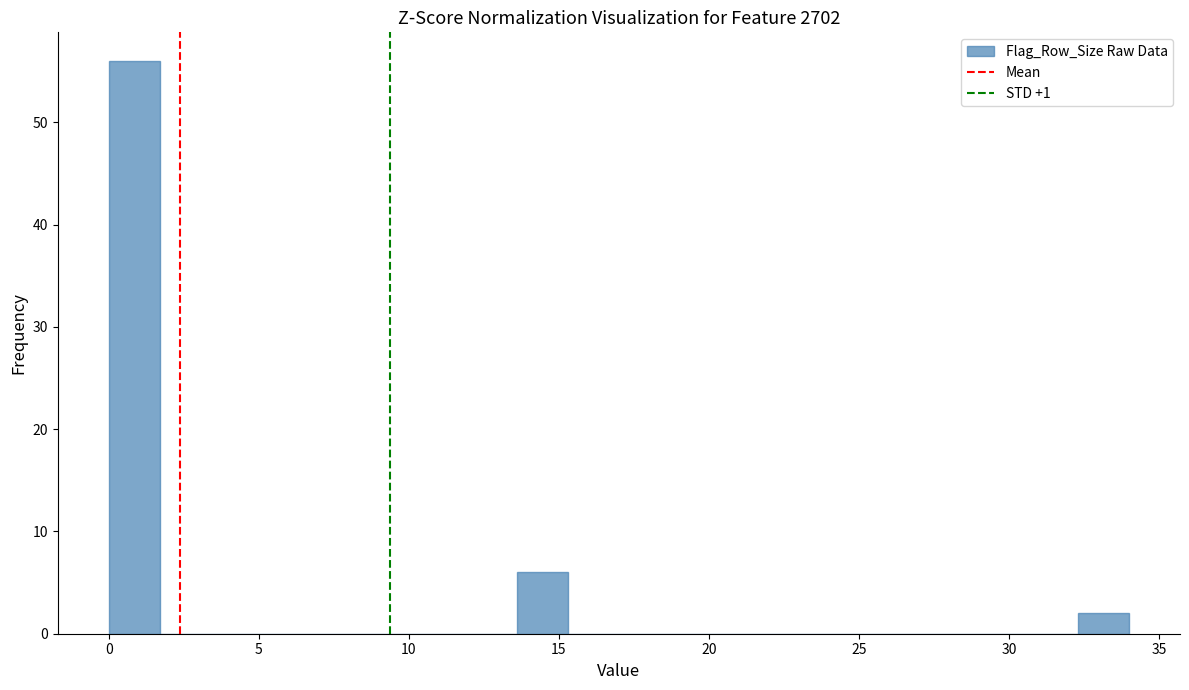

Read against the x-axis, roughly where is the centre of the tallest bar?

1.0